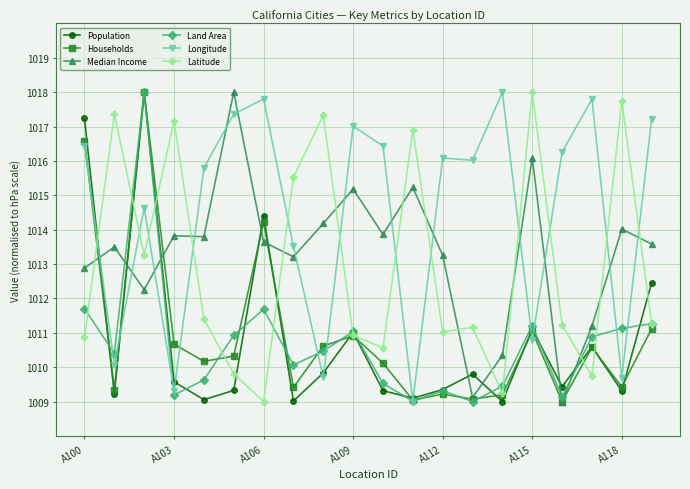

True or false: Population has more than 0 interior local peaks.

True